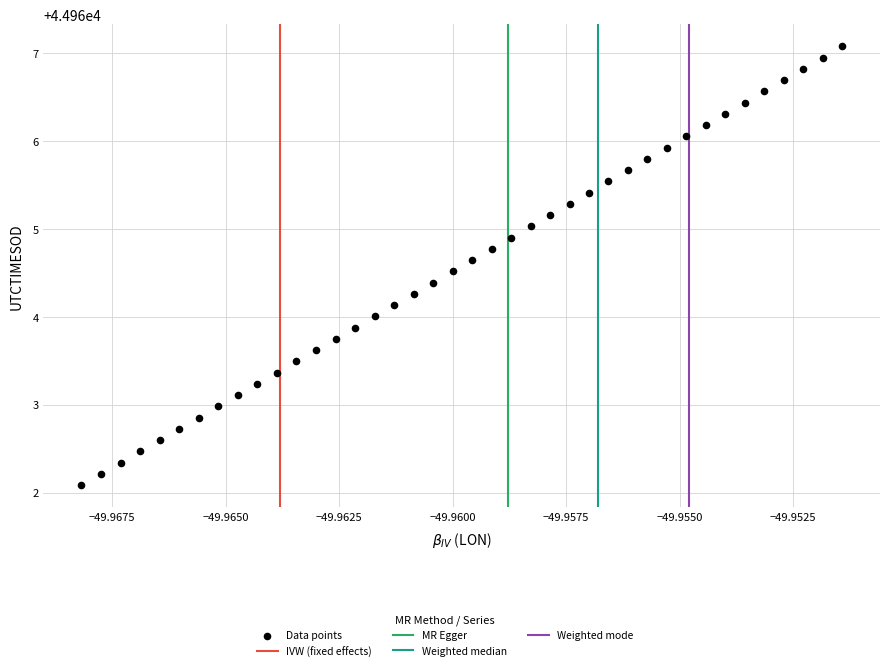

What is the range of Y values (max minus min)?

5.0